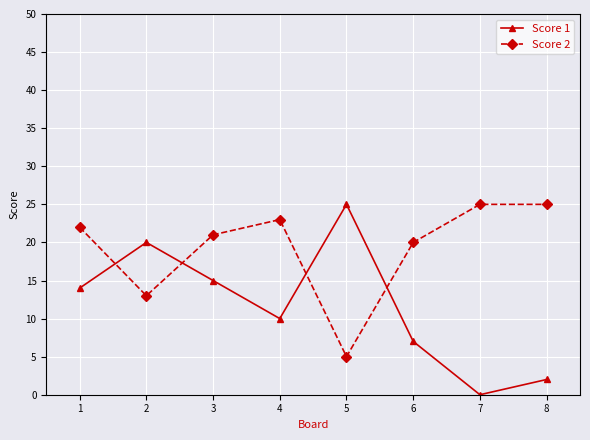

How many distinct data groups are displayed?

2